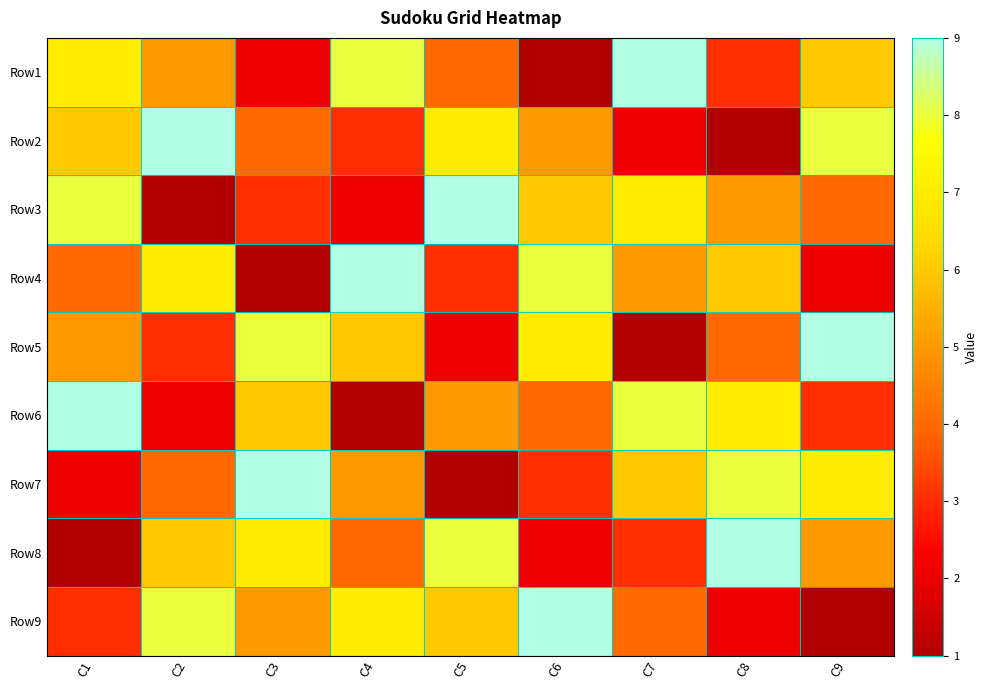

Reading right to left, list all the values displayed in this chart.

Row1: C9=6	C8=3	C7=9	C6=1	C5=4	C4=8	C3=2	C2=5	C1=7
Row2: C9=8	C8=1	C7=2	C6=5	C5=7	C4=3	C3=4	C2=9	C1=6
Row3: C9=4	C8=5	C7=7	C6=6	C5=9	C4=2	C3=3	C2=1	C1=8
Row4: C9=2	C8=6	C7=5	C6=8	C5=3	C4=9	C3=1	C2=7	C1=4
Row5: C9=9	C8=4	C7=1	C6=7	C5=2	C4=6	C3=8	C2=3	C1=5
Row6: C9=3	C8=7	C7=8	C6=4	C5=5	C4=1	C3=6	C2=2	C1=9
Row7: C9=7	C8=8	C7=6	C6=3	C5=1	C4=5	C3=9	C2=4	C1=2
Row8: C9=5	C8=9	C7=3	C6=2	C5=8	C4=4	C3=7	C2=6	C1=1
Row9: C9=1	C8=2	C7=4	C6=9	C5=6	C4=7	C3=5	C2=8	C1=3